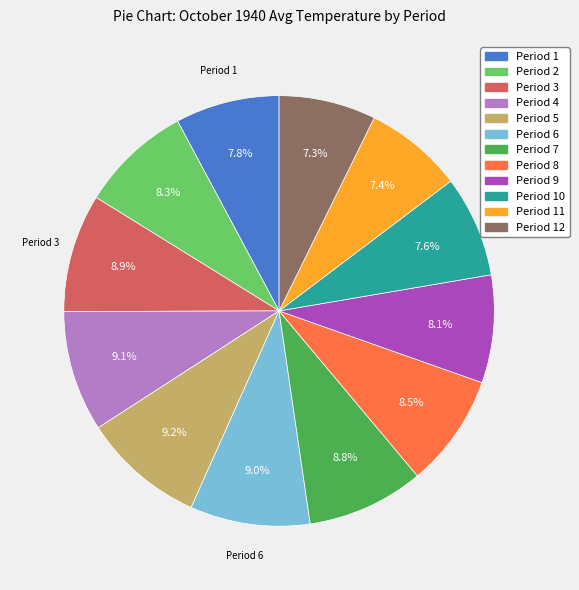

Between Period 12 and Period 4, which is larger?

Period 4